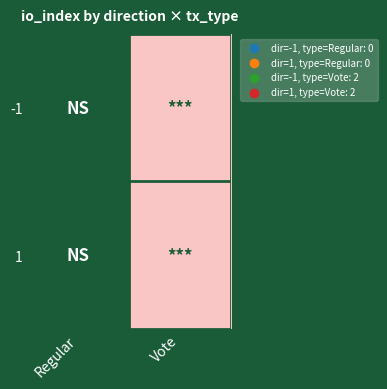

Between Vote and Regular, which is larger?

Vote